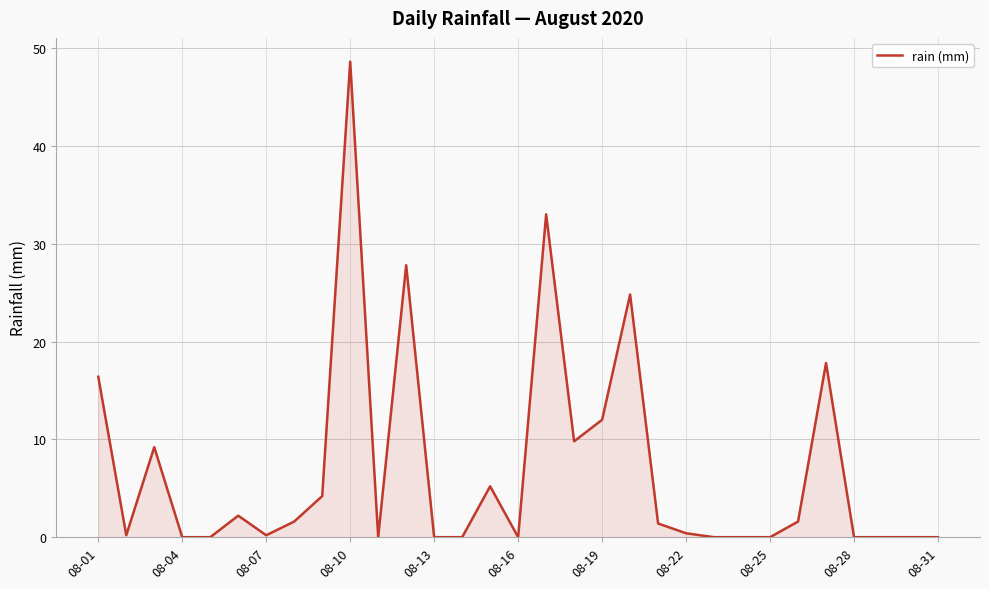

What is the maximum value shown in the chart?

48.6